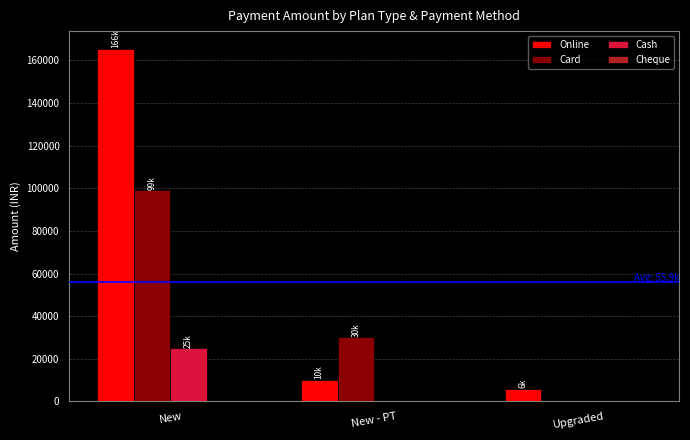

Between New - PT and Upgraded, which series saw the biggest shift?

Card